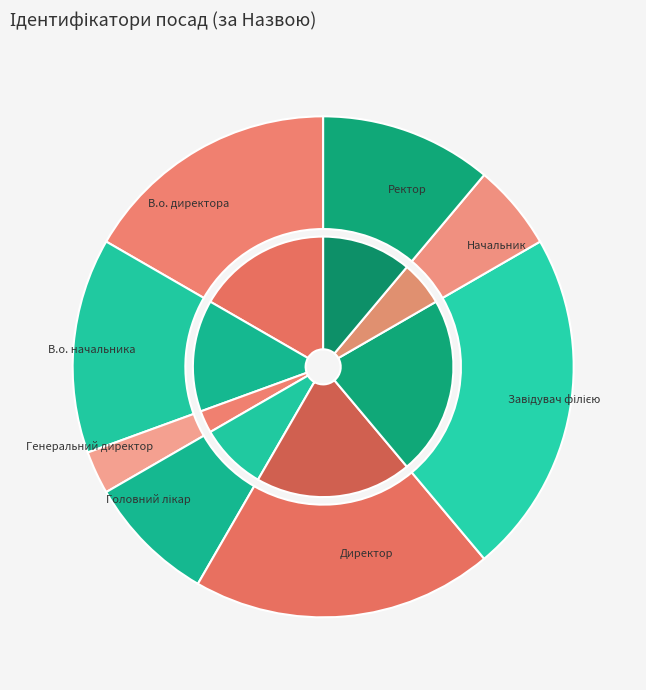

To the nearest percent, what is the average slice percentage?

12%